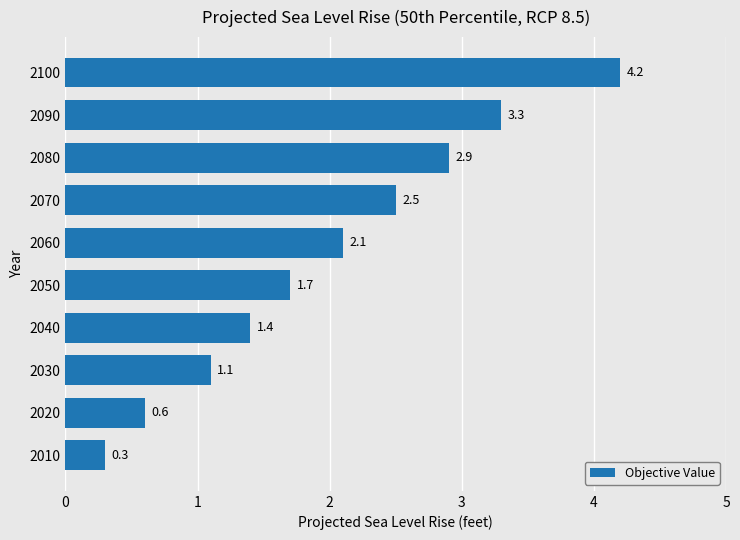

Which label corresponds to the largest value in the chart?

2100